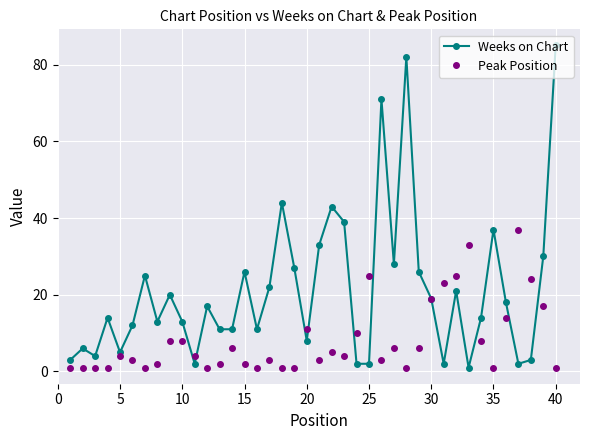

What is the maximum value for Peak Position?

37